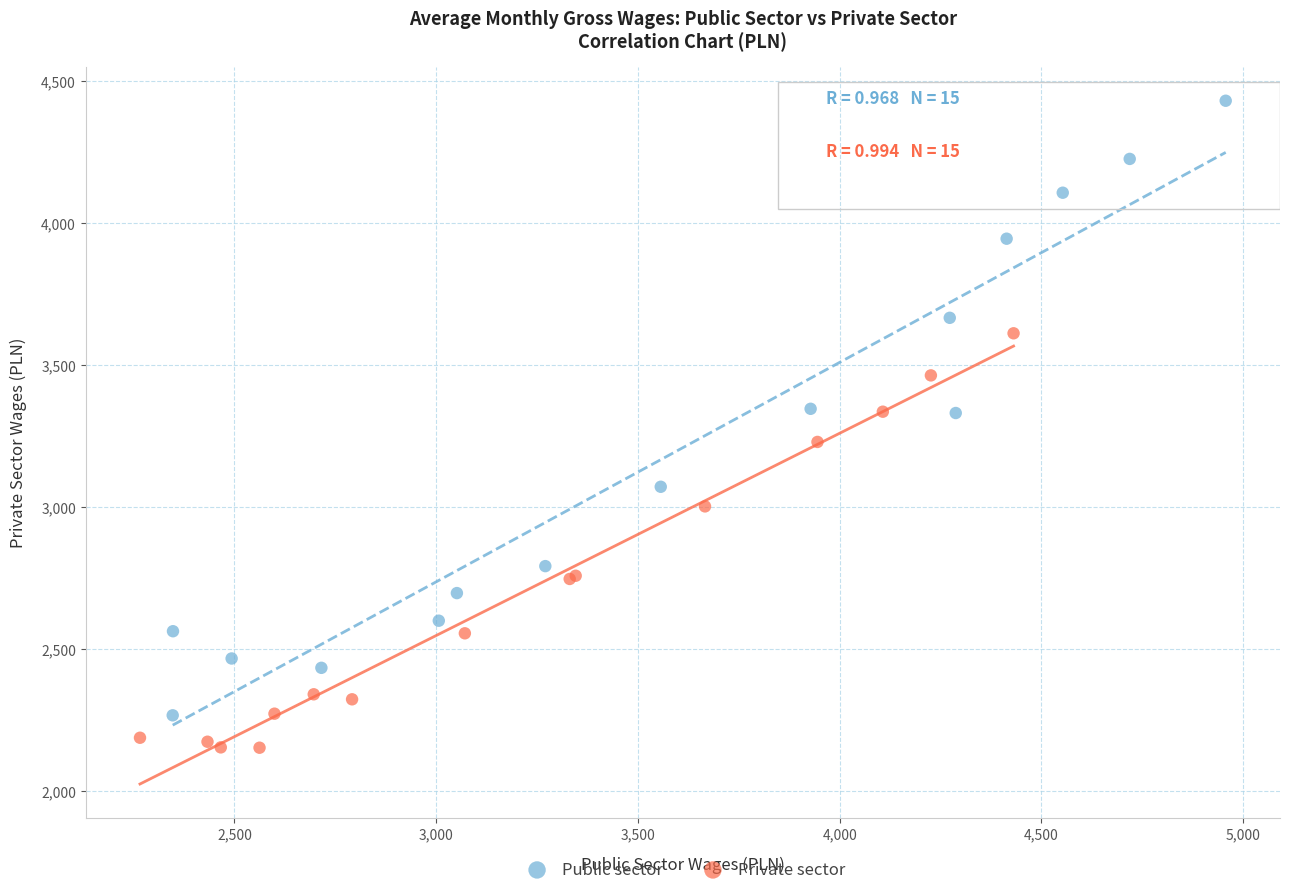

Which series contains the highest Y value?

Public sector